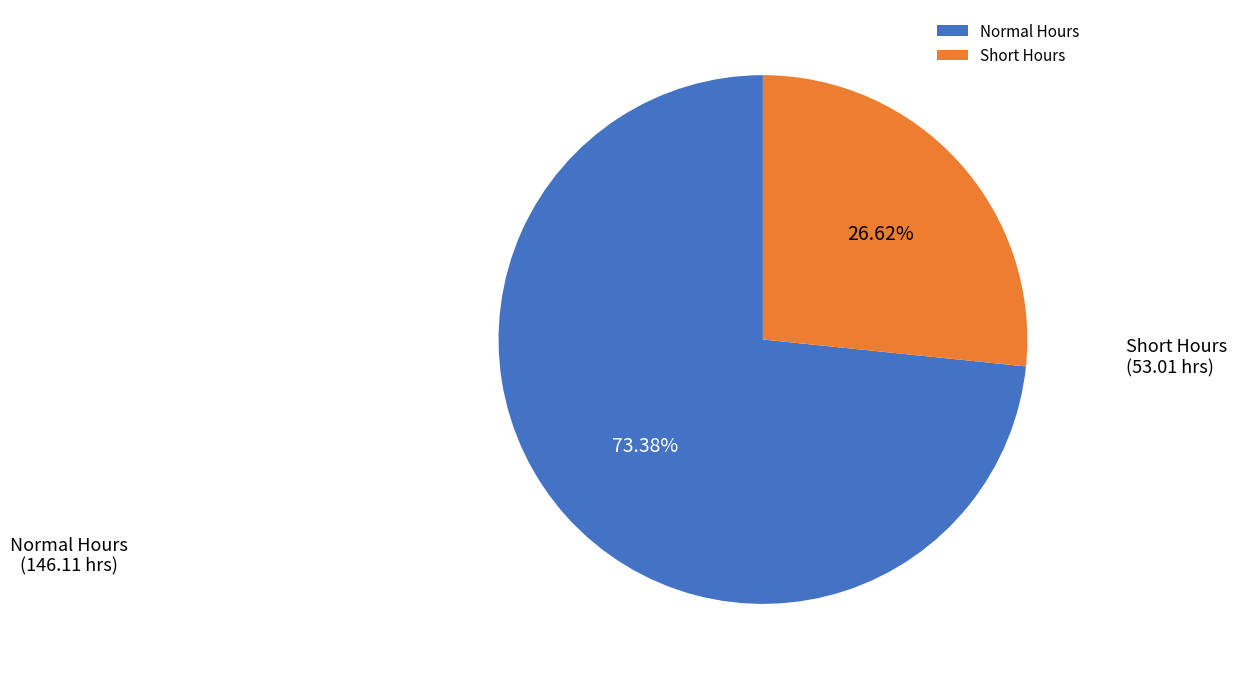

Does Short Hours represent more than half of the total?

No